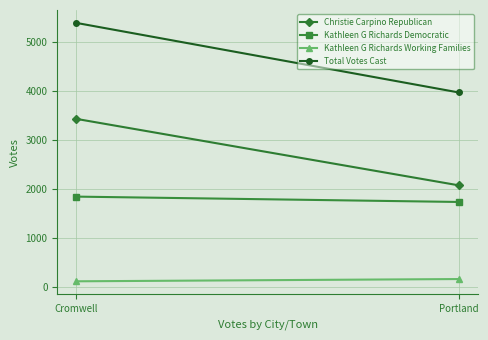

Is the value of Total Votes Cast at Cromwell greater than the value of Christie Carpino Republican at Cromwell?

Yes